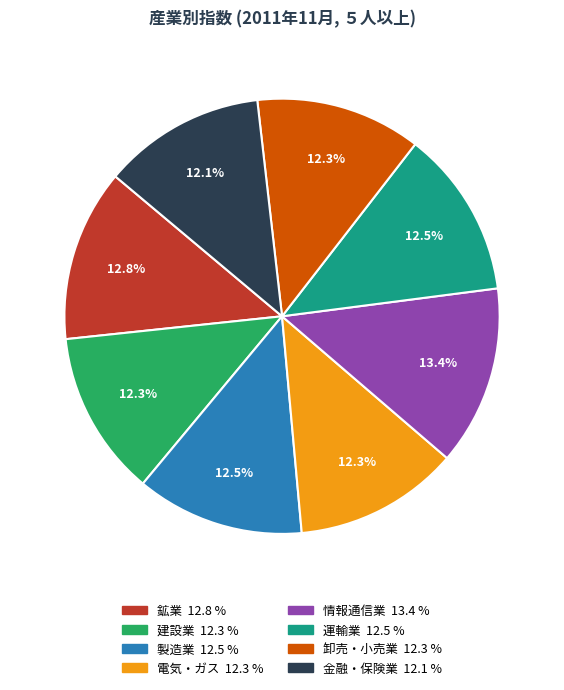

Is there any slice that represents more than half of the pie?

No